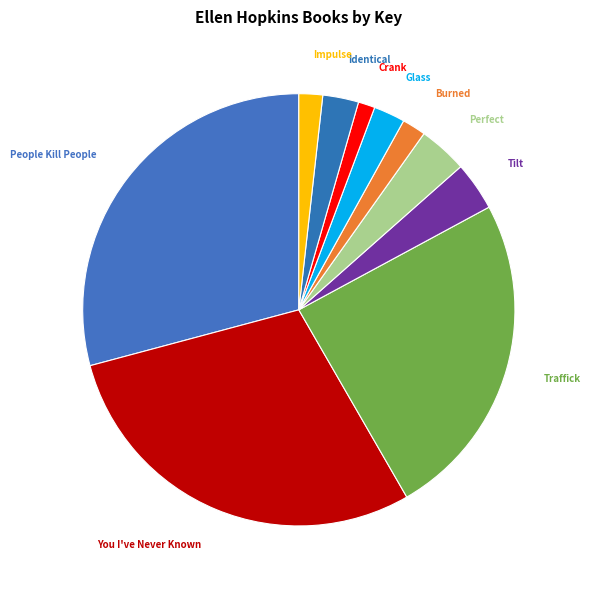

Count the number of slices in the pie.

10